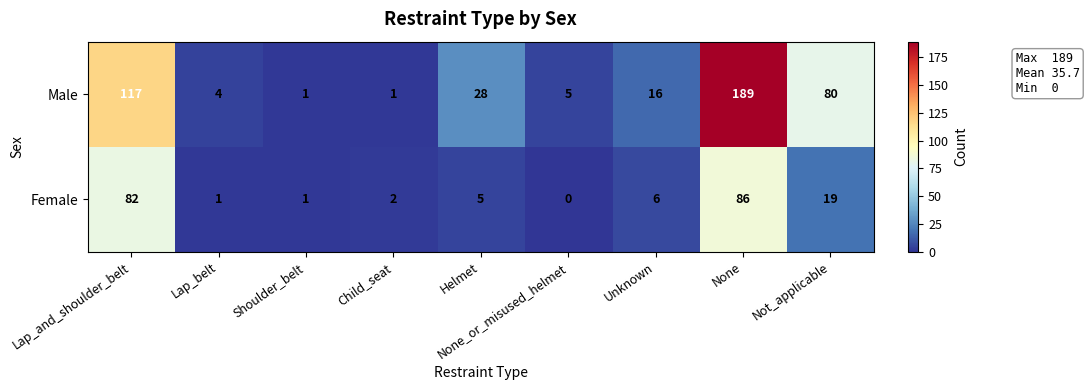

What is the total value across all series at Helmet?

33